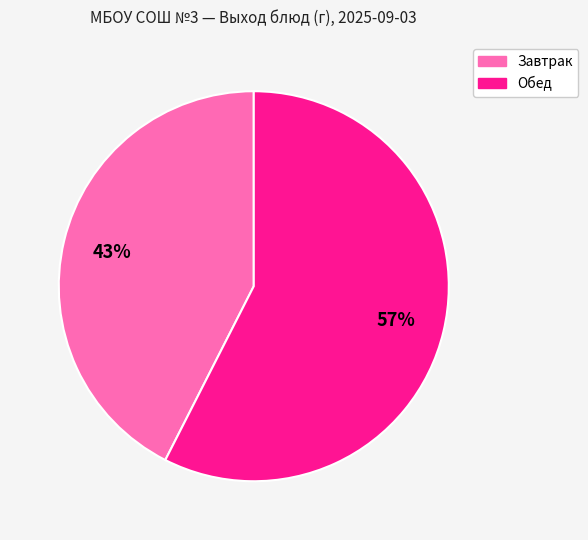

How many segments does this pie chart have?

2